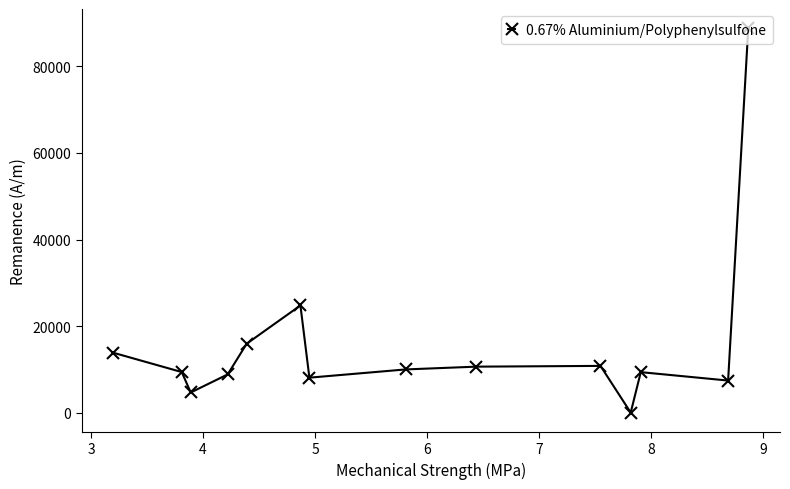

What is the greatest value displayed?

88819.7